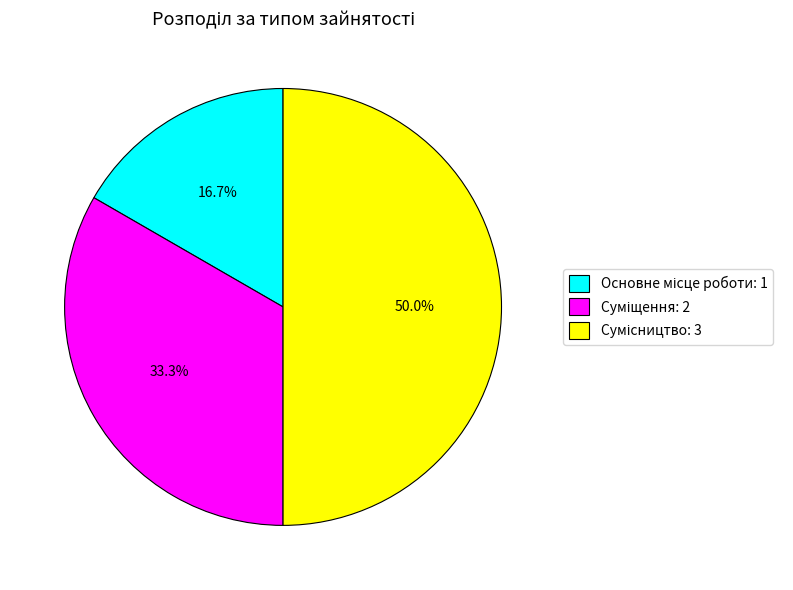

Count the number of slices in the pie.

3